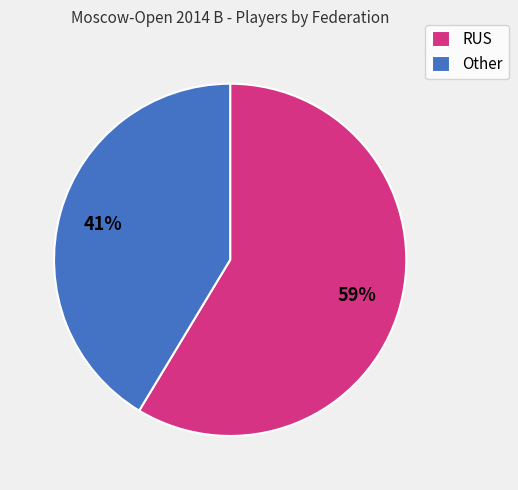

Which has a higher value, Other or RUS?

RUS